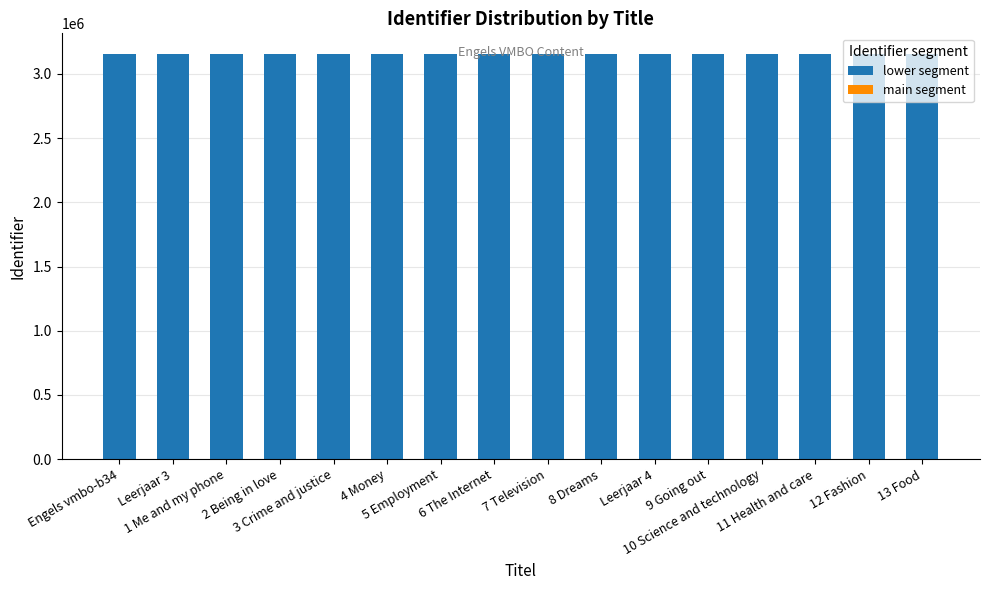

How many categories are shown in the chart?

16